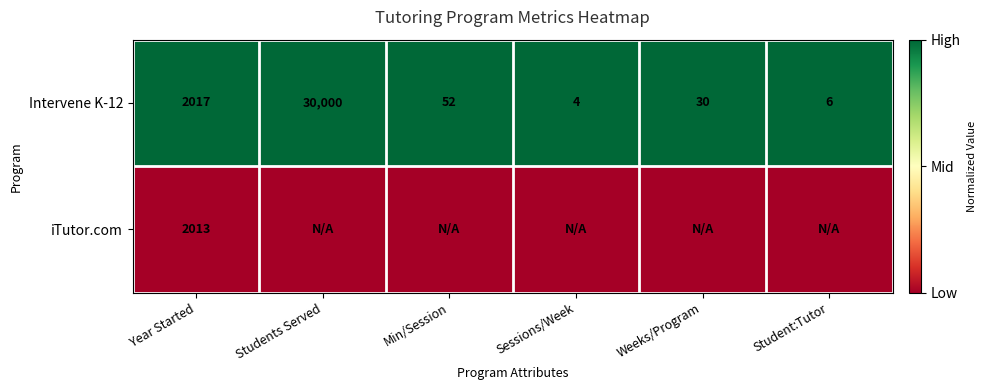

Is it true that Intervene K-12 equals 6 at Student:Tutor?

True